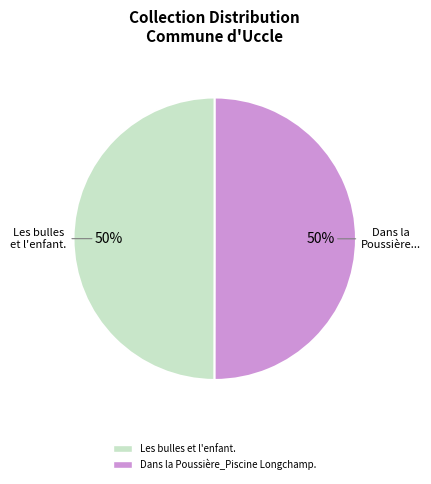

How many slices are in this pie chart?

2